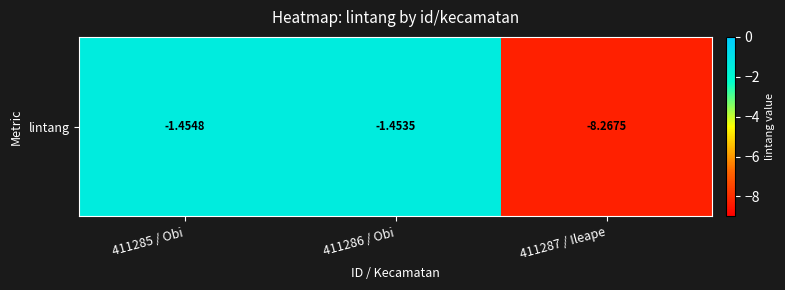

What is the change in value from 411286 / Obi to 411287 / Ileape?

-6.8